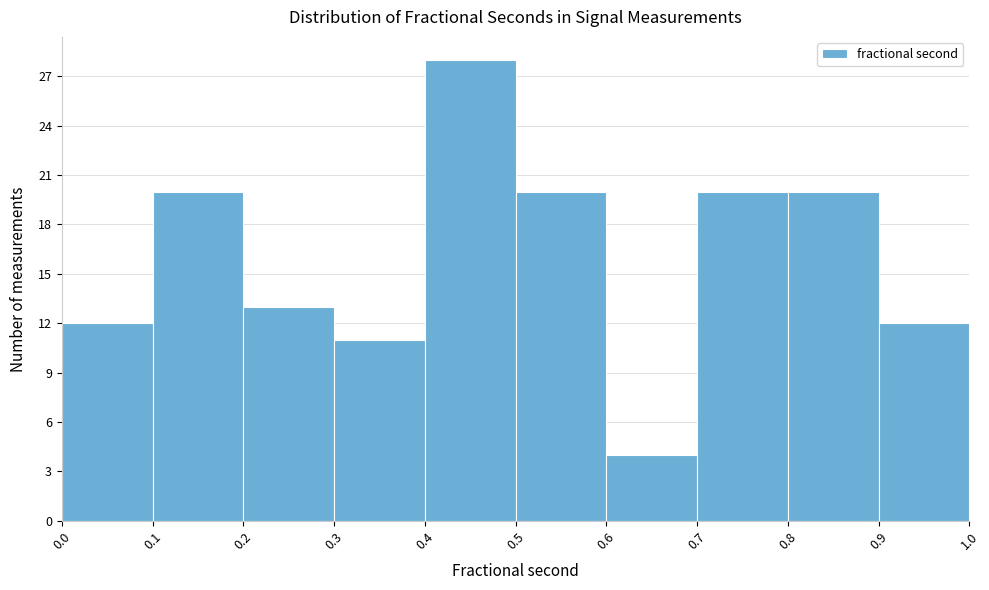

Over which range of the x-axis is the bar tallest?

0.4 to 0.5